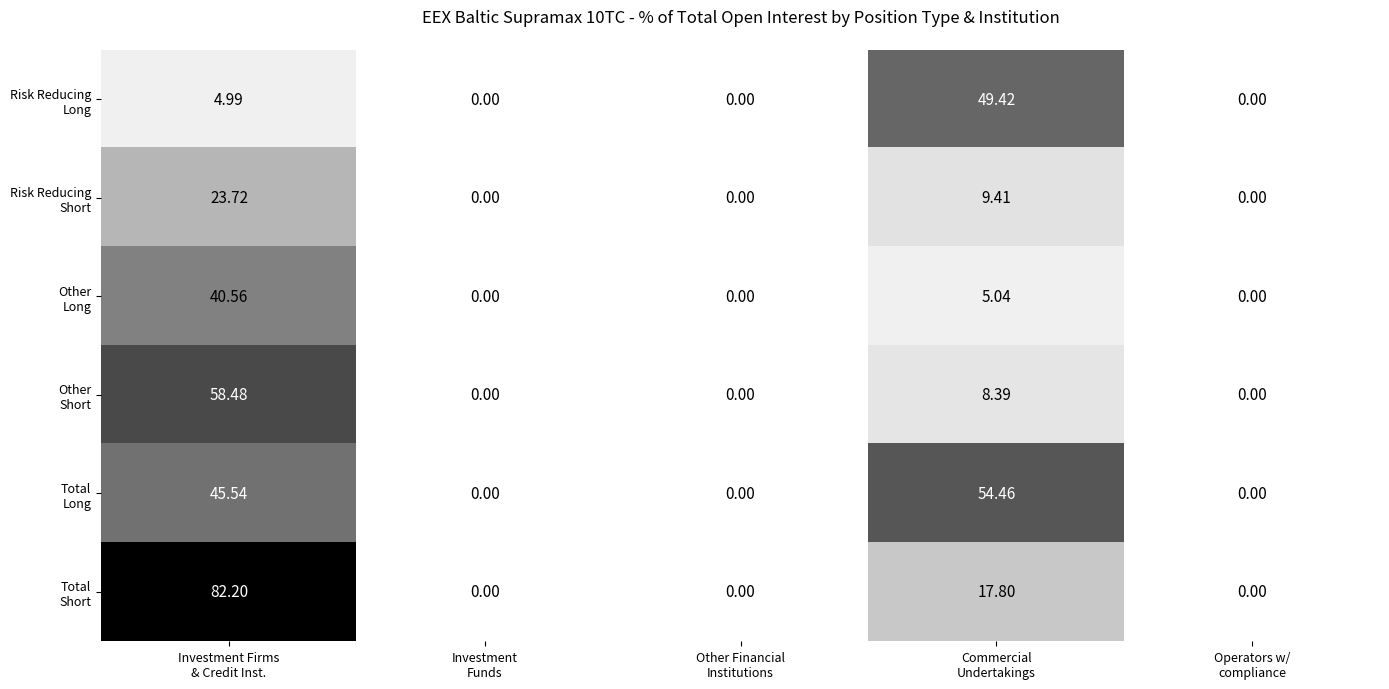

How many categories are shown in the chart?

5